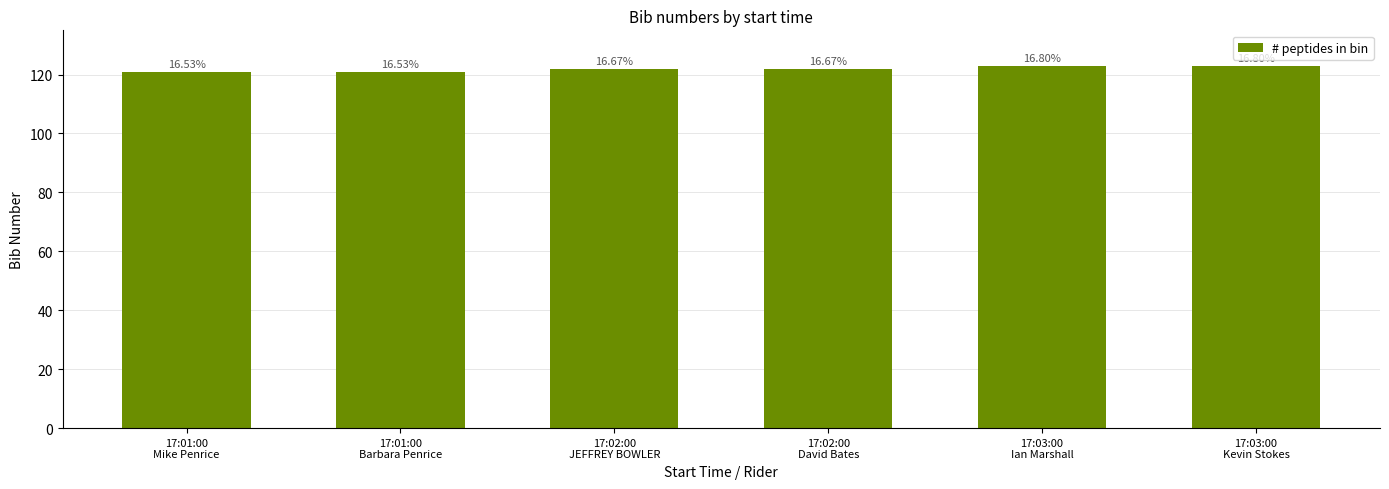

At which label does the data first exceed 122?

17:03:00
Ian Marshall